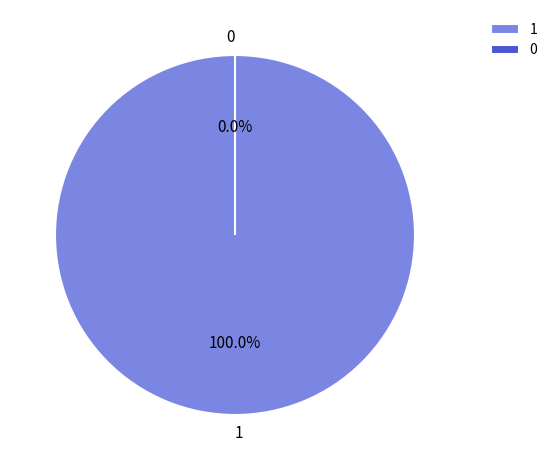

To the nearest percent, what is the difference between the largest and smallest slice percentages?

100%